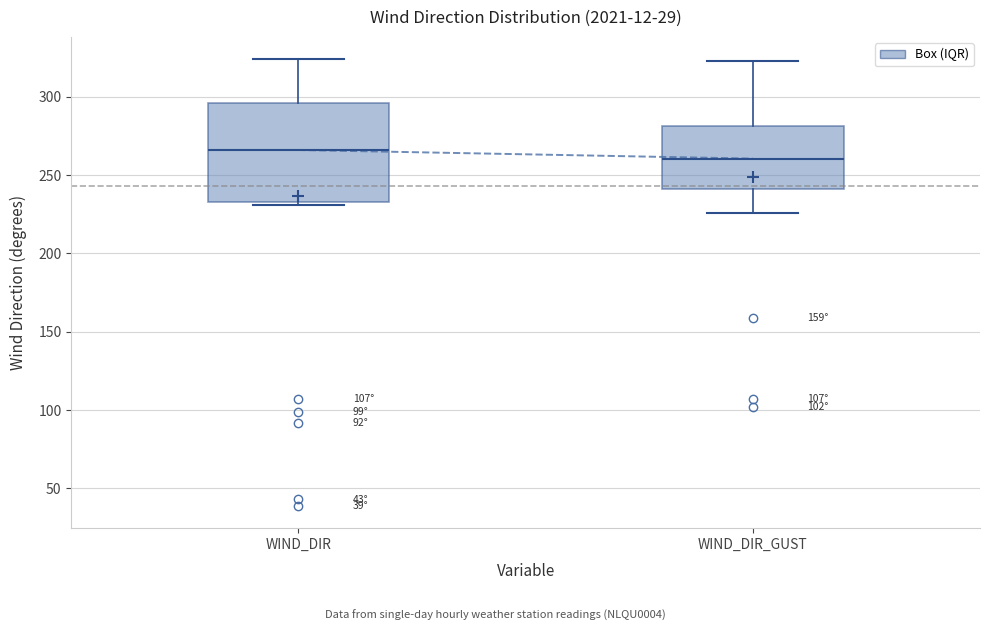

Where is the lower edge of the box for WIND_DIR on the y-axis? The values are not printed on the chart, so give them approximately, as read against the axis.

235